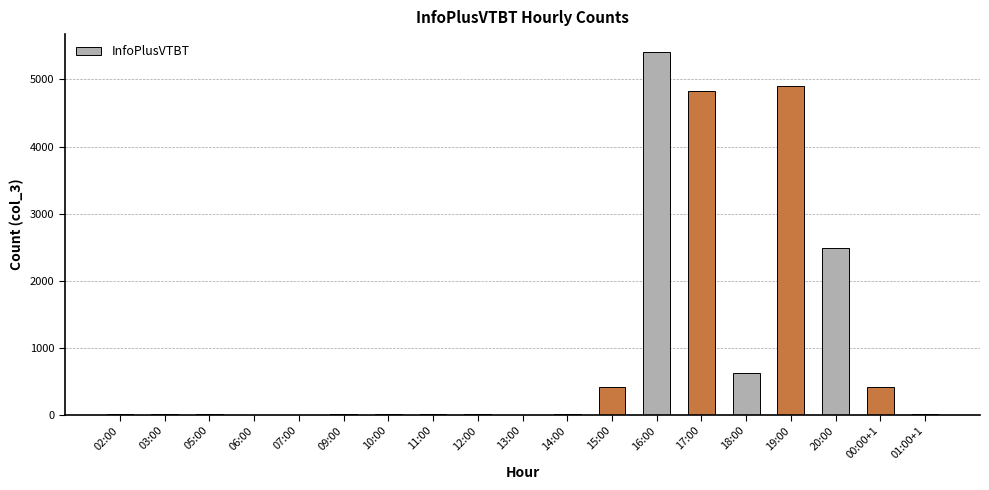

At which label is the value closest to 2704?

20:00